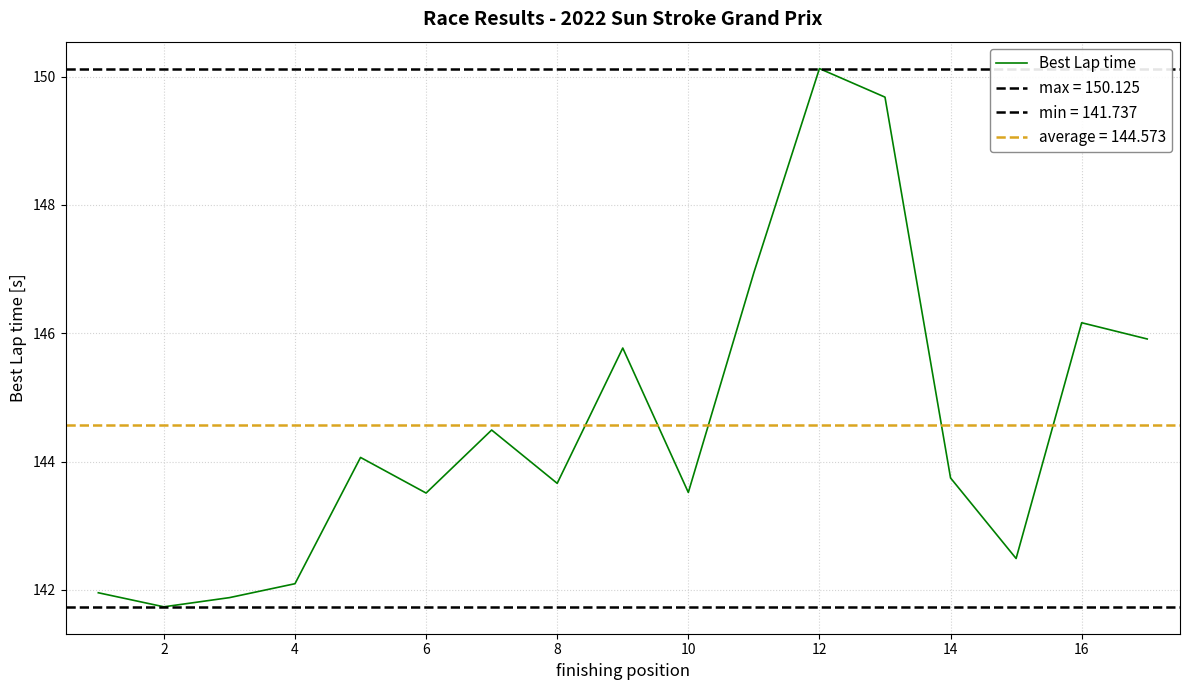

Count the number of values greater than 143.

12